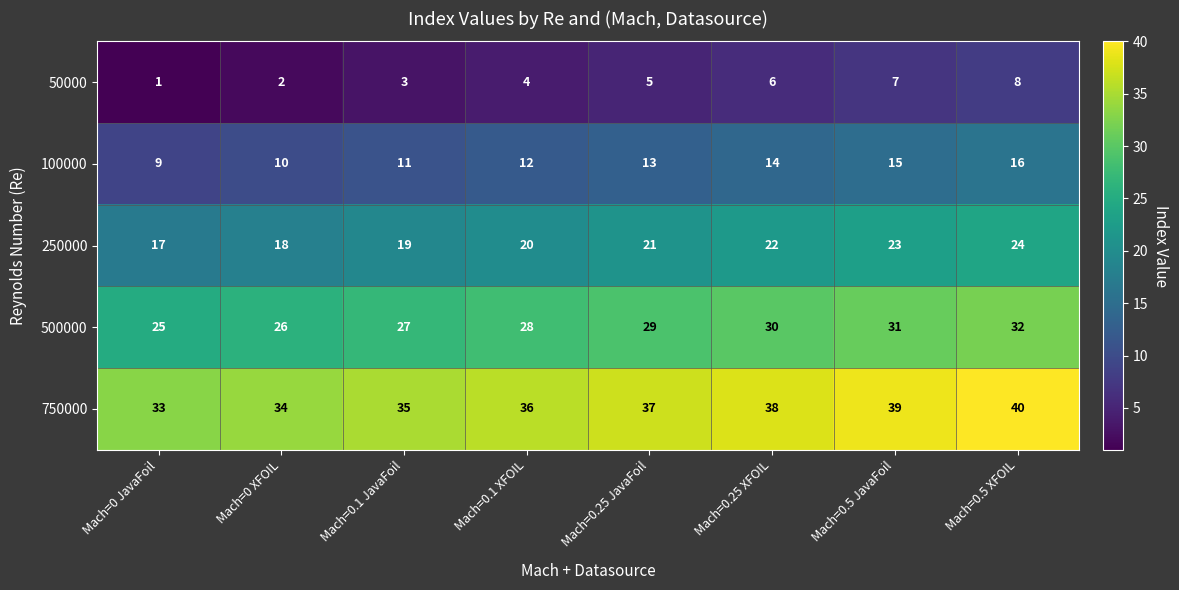

Is it true that 500000 equals 54 at Mach=0.5 XFOIL?

False